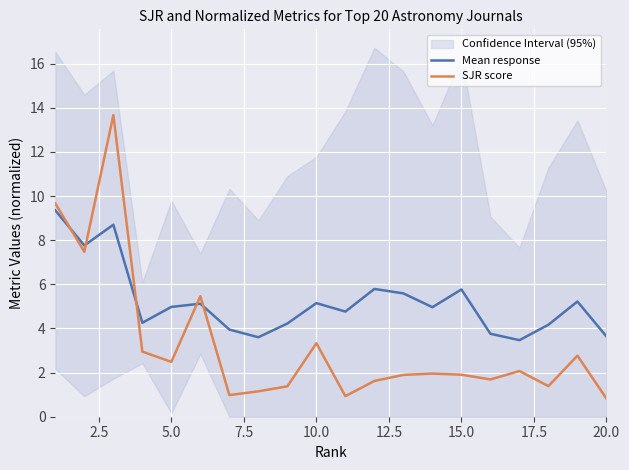

True or false: Mean response has a value of 4.0 at 15.0.

False